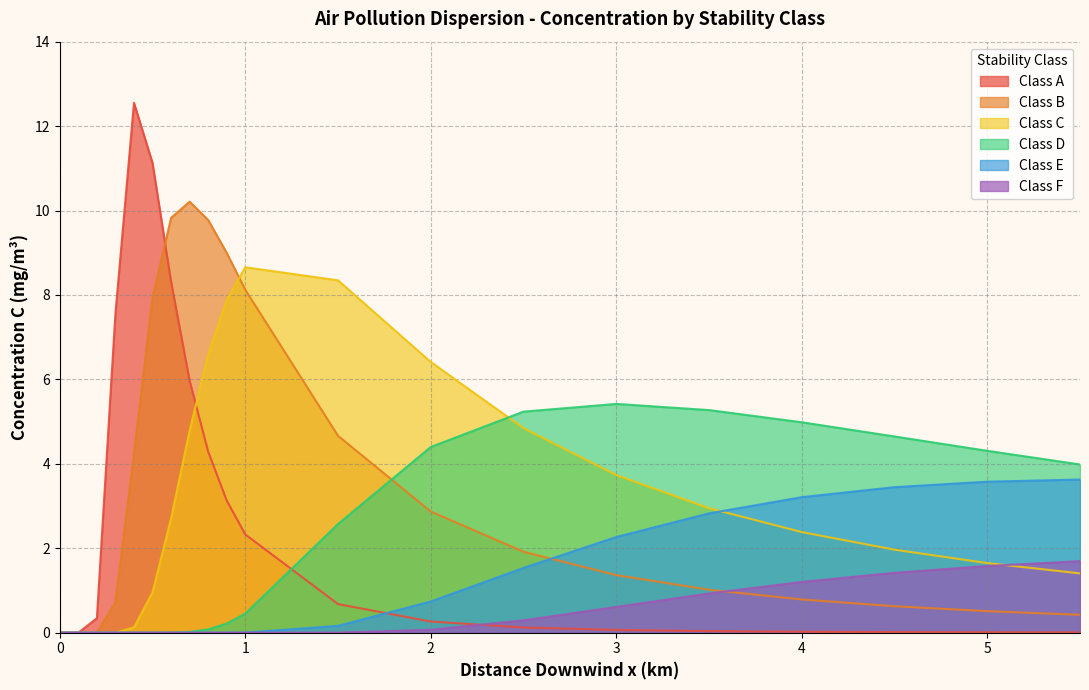

How many times do Class E and Class B cross each other?

1